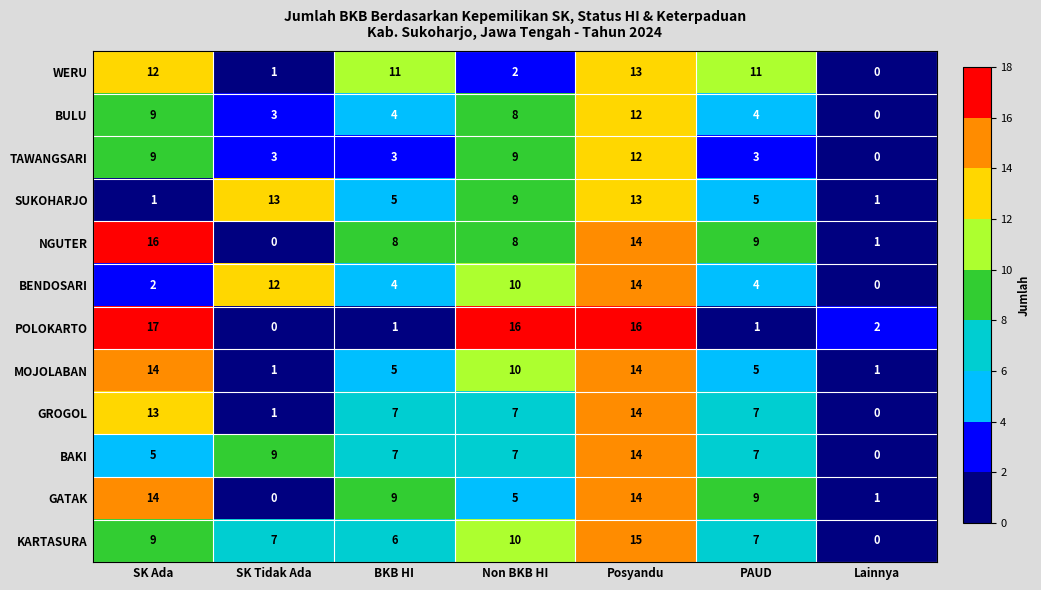

What is the highest value of the BAKI series?

14